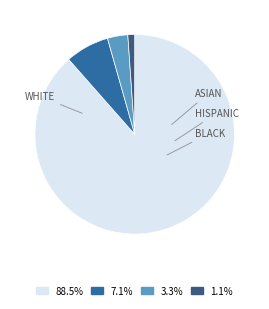

Is there a majority slice in this chart?

Yes